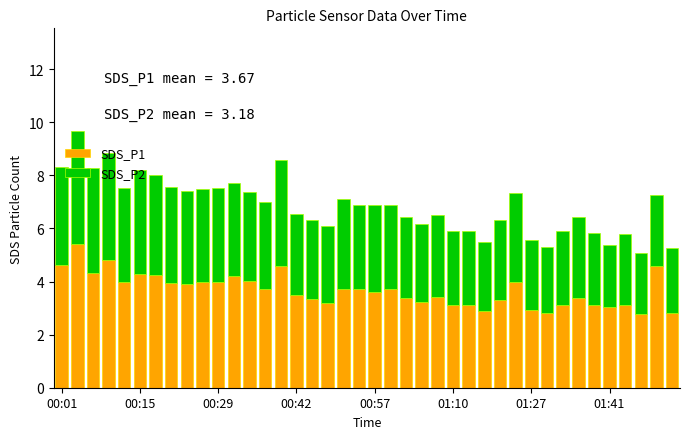

What is the maximum value for SDS_P1?

5.4